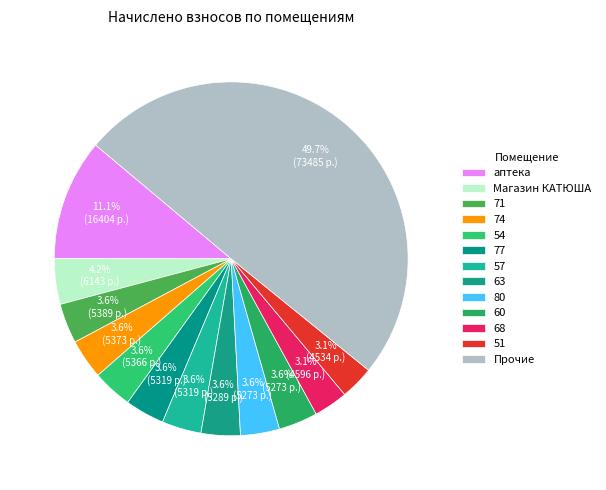

Is the sum of 57 and аптека greater than half?

No